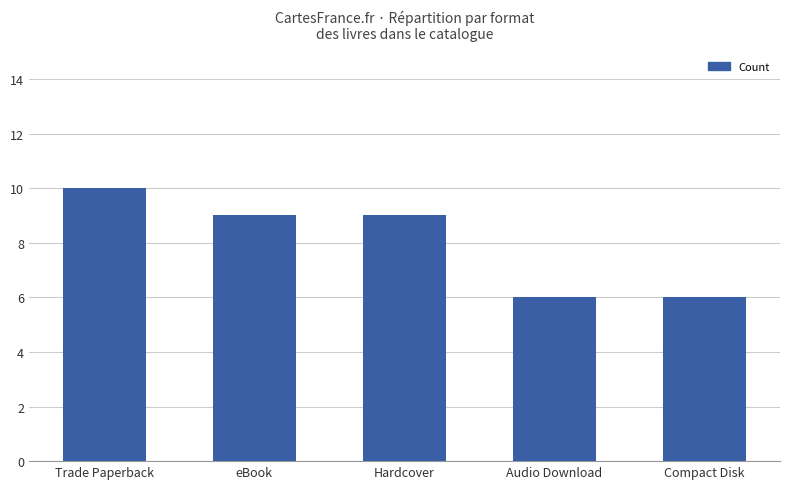

Reading left to right, list all the values displayed in this chart.

Trade Paperback=10	eBook=9	Hardcover=9	Audio Download=6	Compact Disk=6